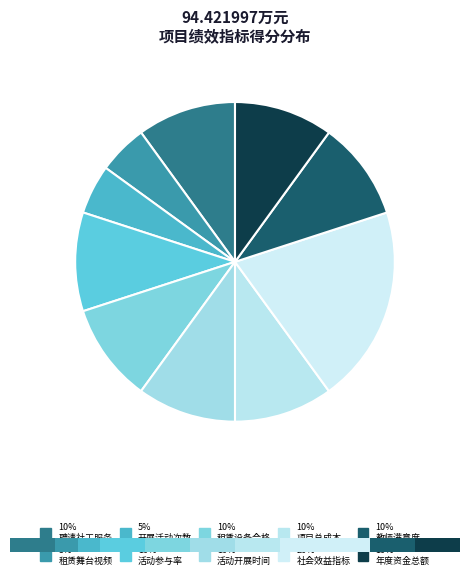

What percentage is NOT represented by 活动开展时间?

90.0%